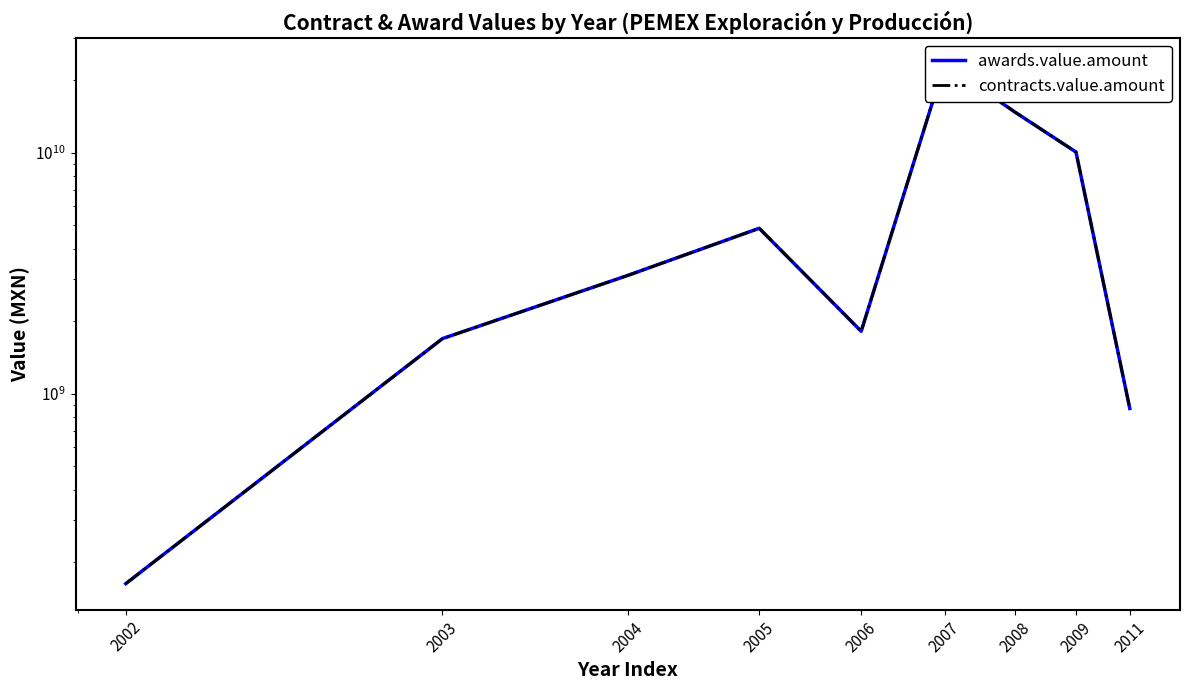

Where does the awards.value.amount series first go above 3099341465?

2004